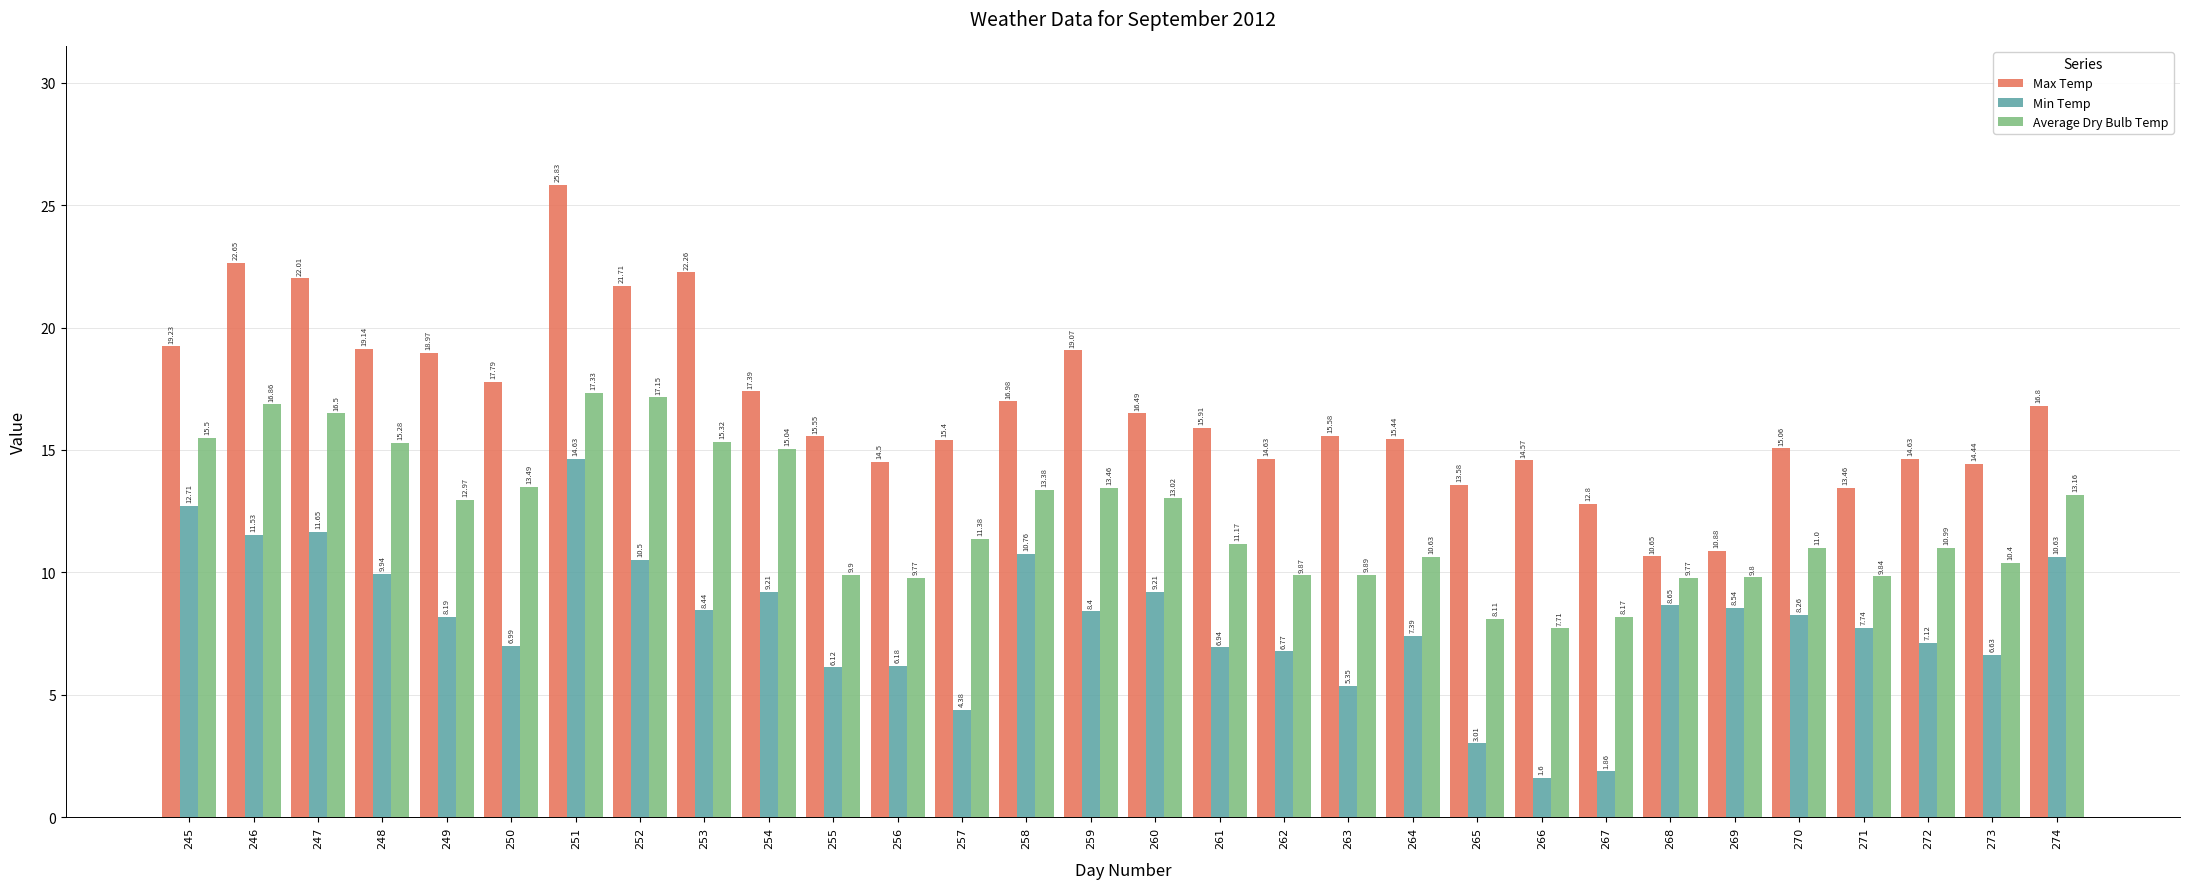

What is the total value across all series at 272?

32.7